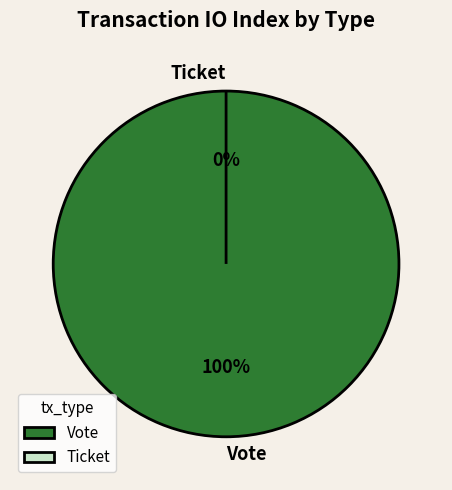

How many segments does this pie chart have?

2